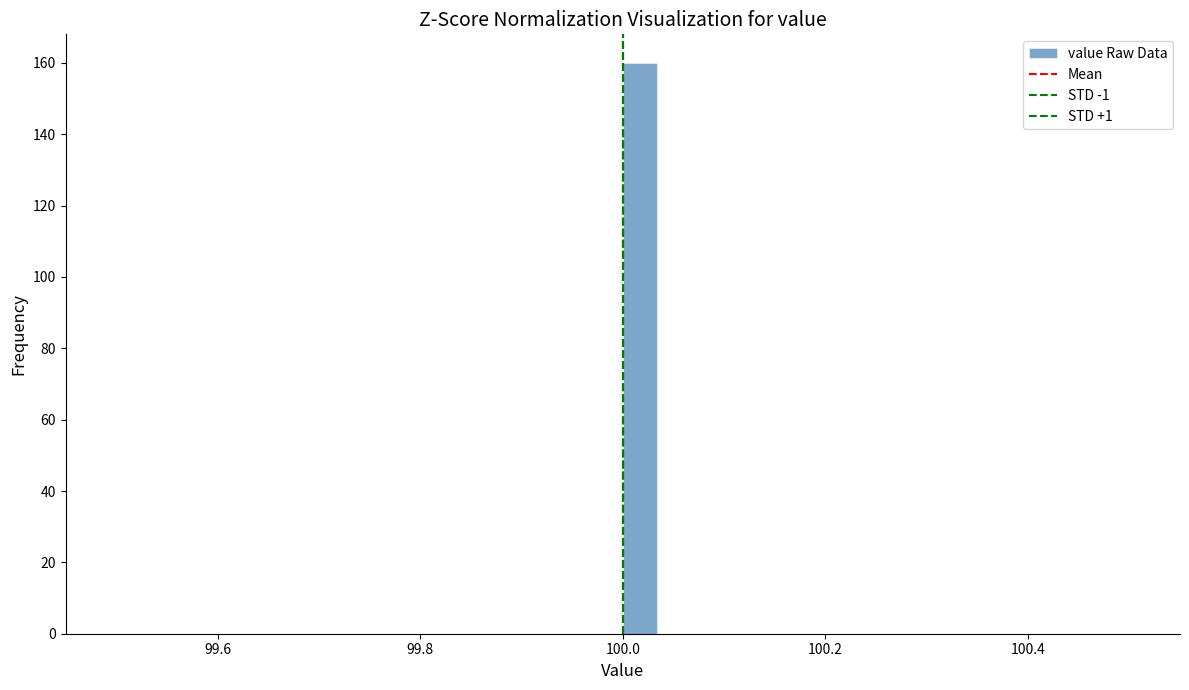

Around what value on the x-axis is the tallest bar? Give the approximate position of its centre, as read against the axis.

100.02